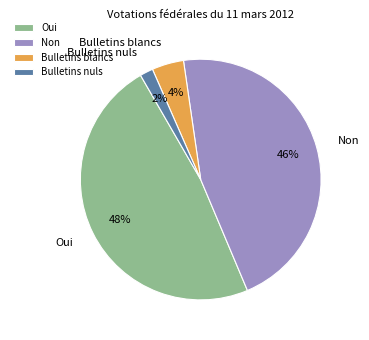

What percentage is the Oui slice, to the nearest percent?

48%